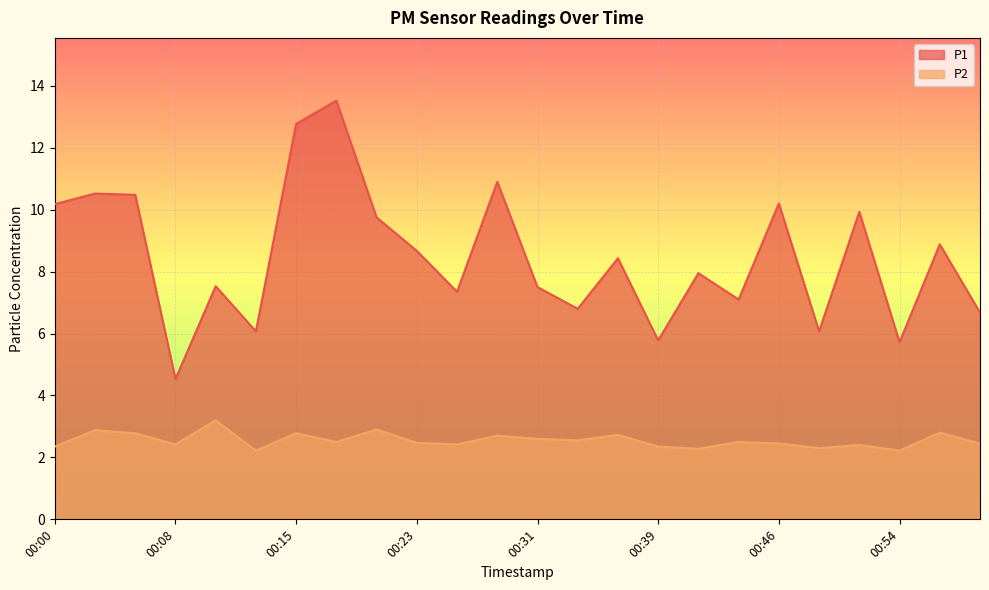

Is it true that P1 equals 8.1 at 00:39?

False